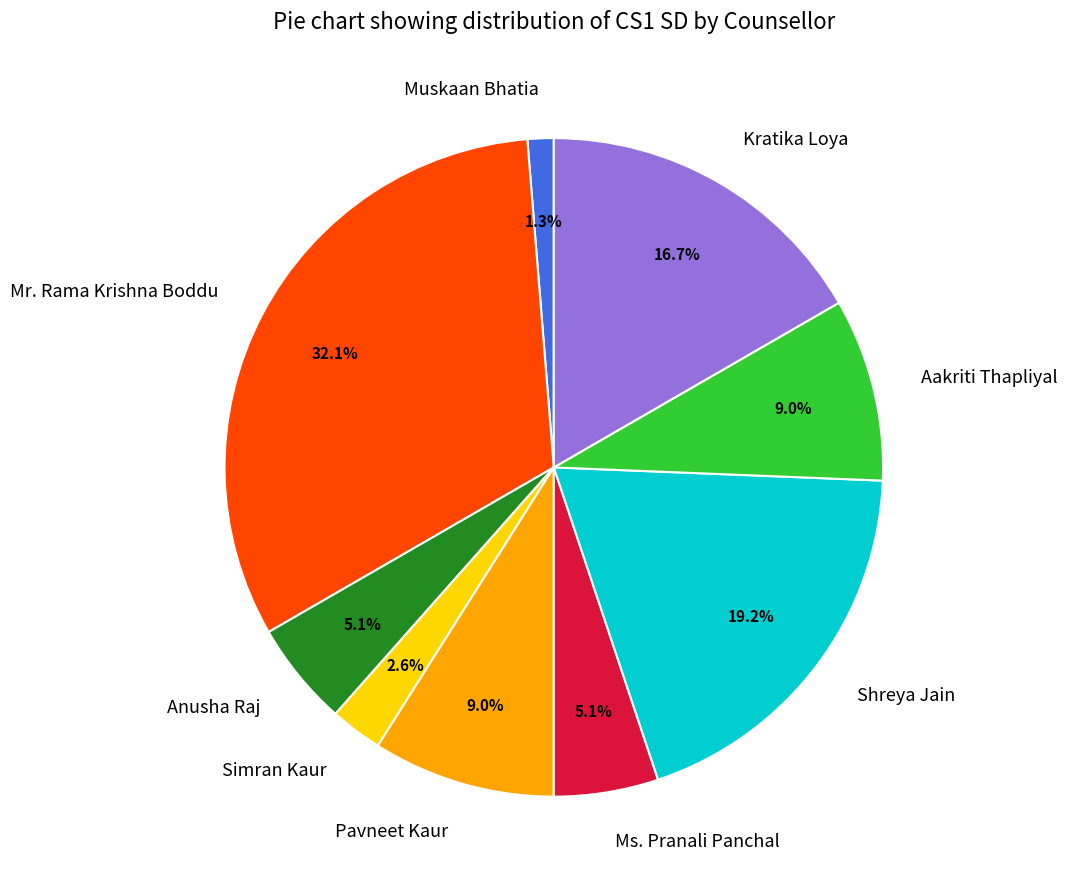

How many segments does this pie chart have?

9